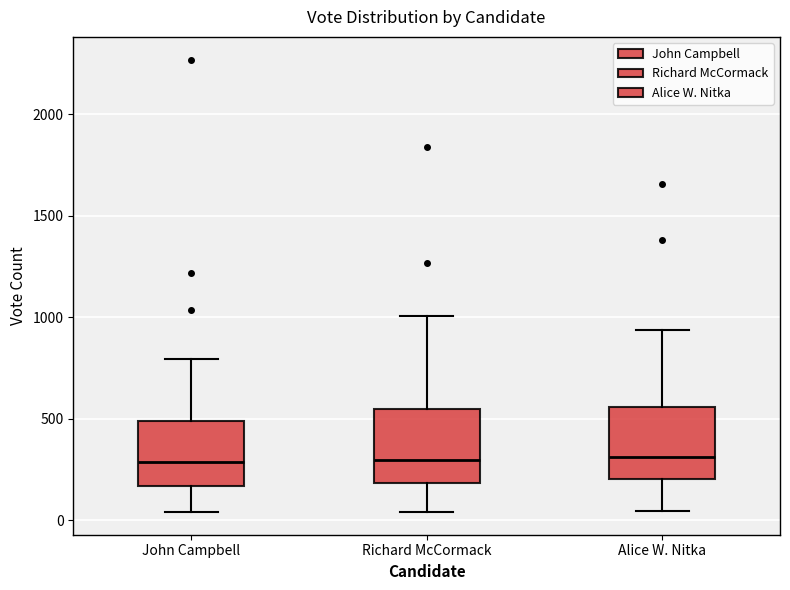

Reading left to right, read every box against the y-axis: the position of its median line, the range the box covers, and the ends of its whiskers. The values are not printed on the chart, so give them approximately, as read against the axis.

John Campbell: median 300, box 150 to 500, whiskers 50 to 800
Richard McCormack: median 300, box 200 to 550, whiskers 50 to 1000
Alice W. Nitka: median 300, box 200 to 550, whiskers 50 to 950